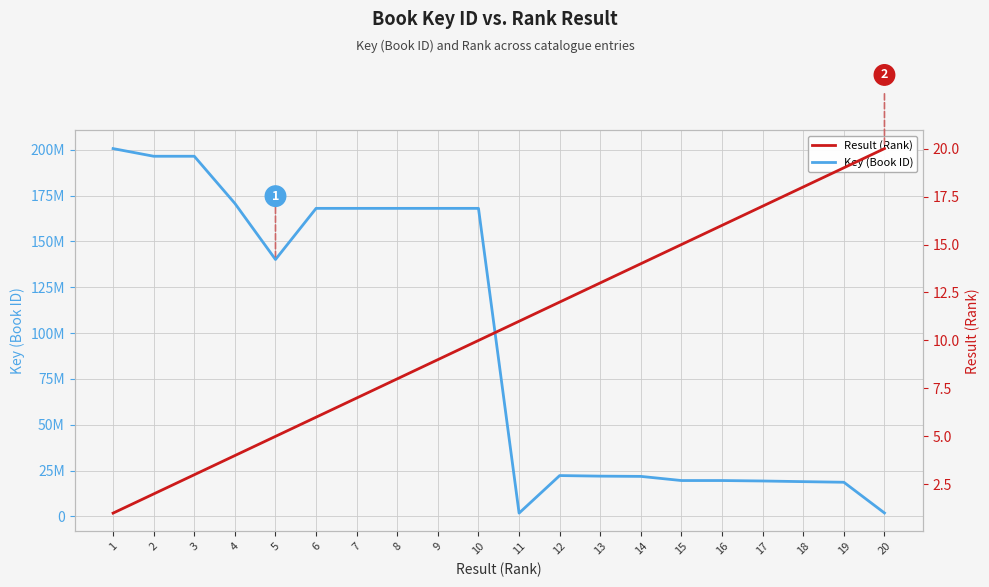

Reading left to right, extract all data points from this chart.

Key (Book ID): 200617808	196441682	196442728	170712477	140137942	168024069	168023850	168023667	168023457	168023245	1823787	22301441	21985954	21850646	19586122	19587478	19343500	18983558	18652511	1904514
Result (Rank): 1	2	3	4	5	6	7	8	9	10	11	12	13	14	15	16	17	18	19	20